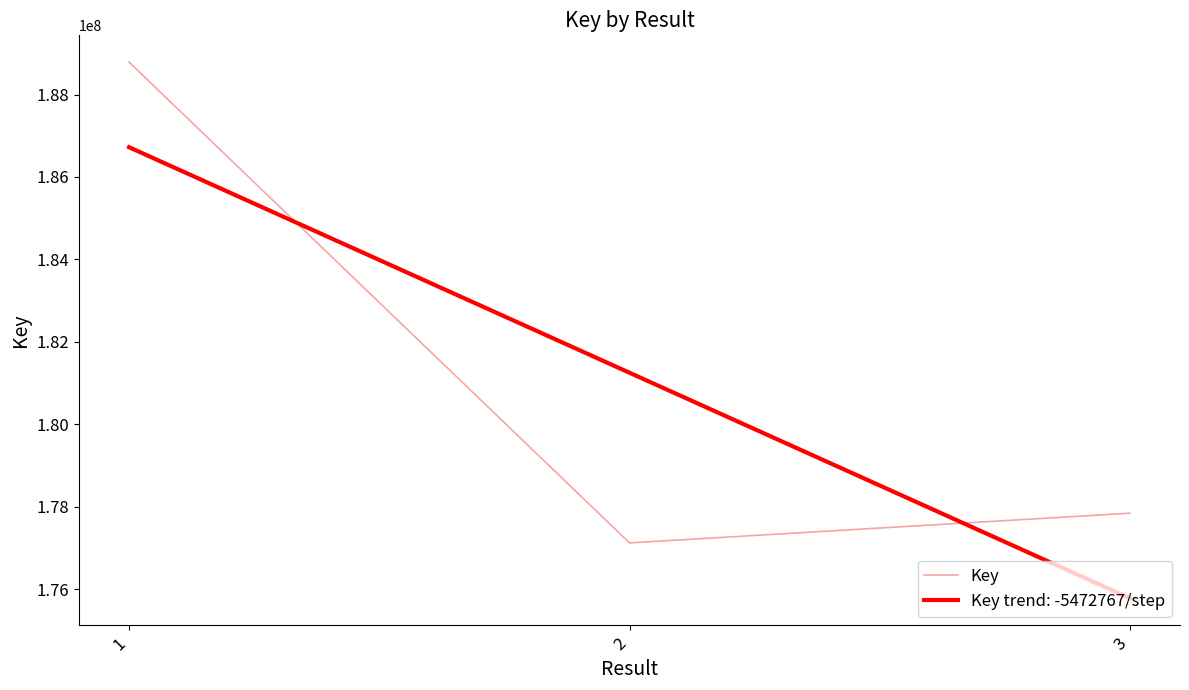

What is the minimum value shown in the chart?

175776747.5